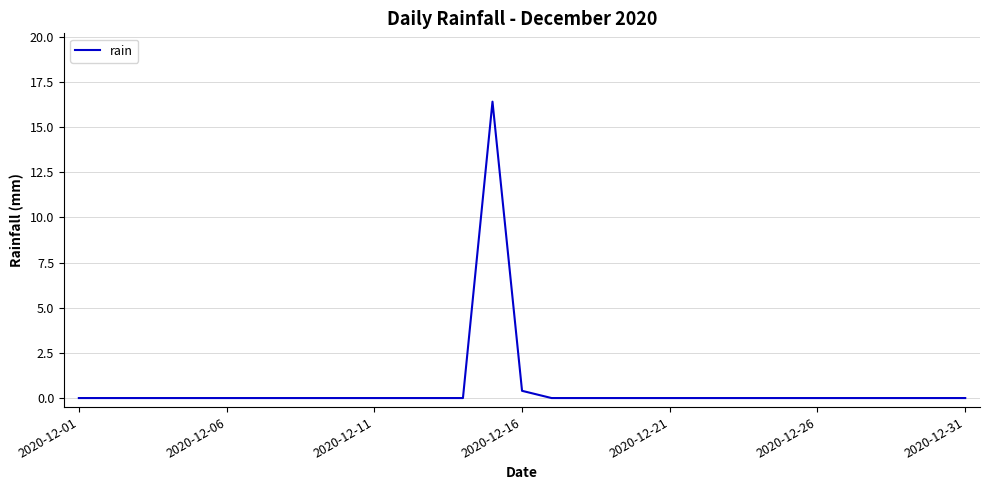

What is the greatest value displayed?

16.4